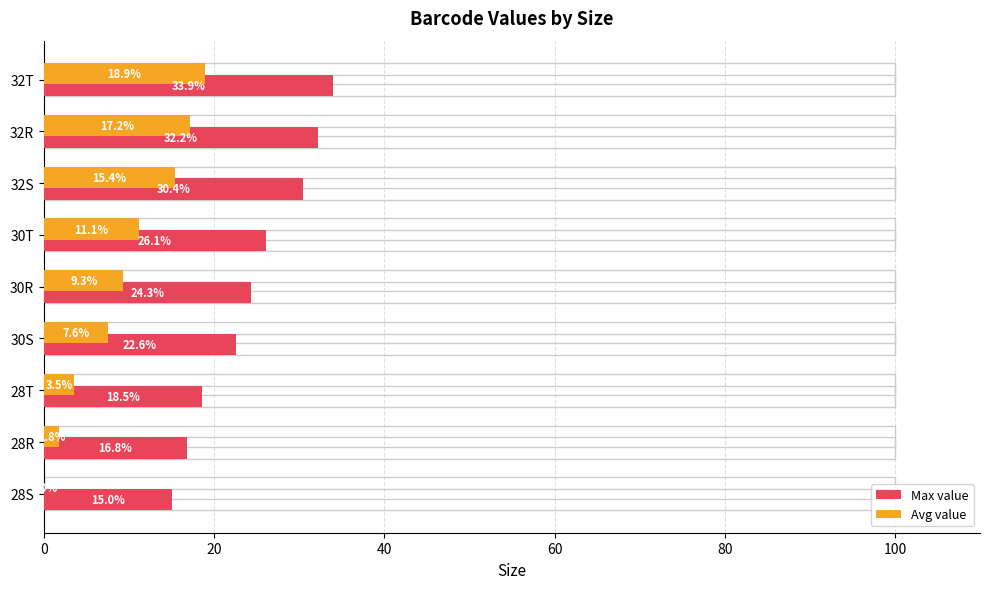

What is the difference between the second highest and second lowest values in the Avg value series?

15.4